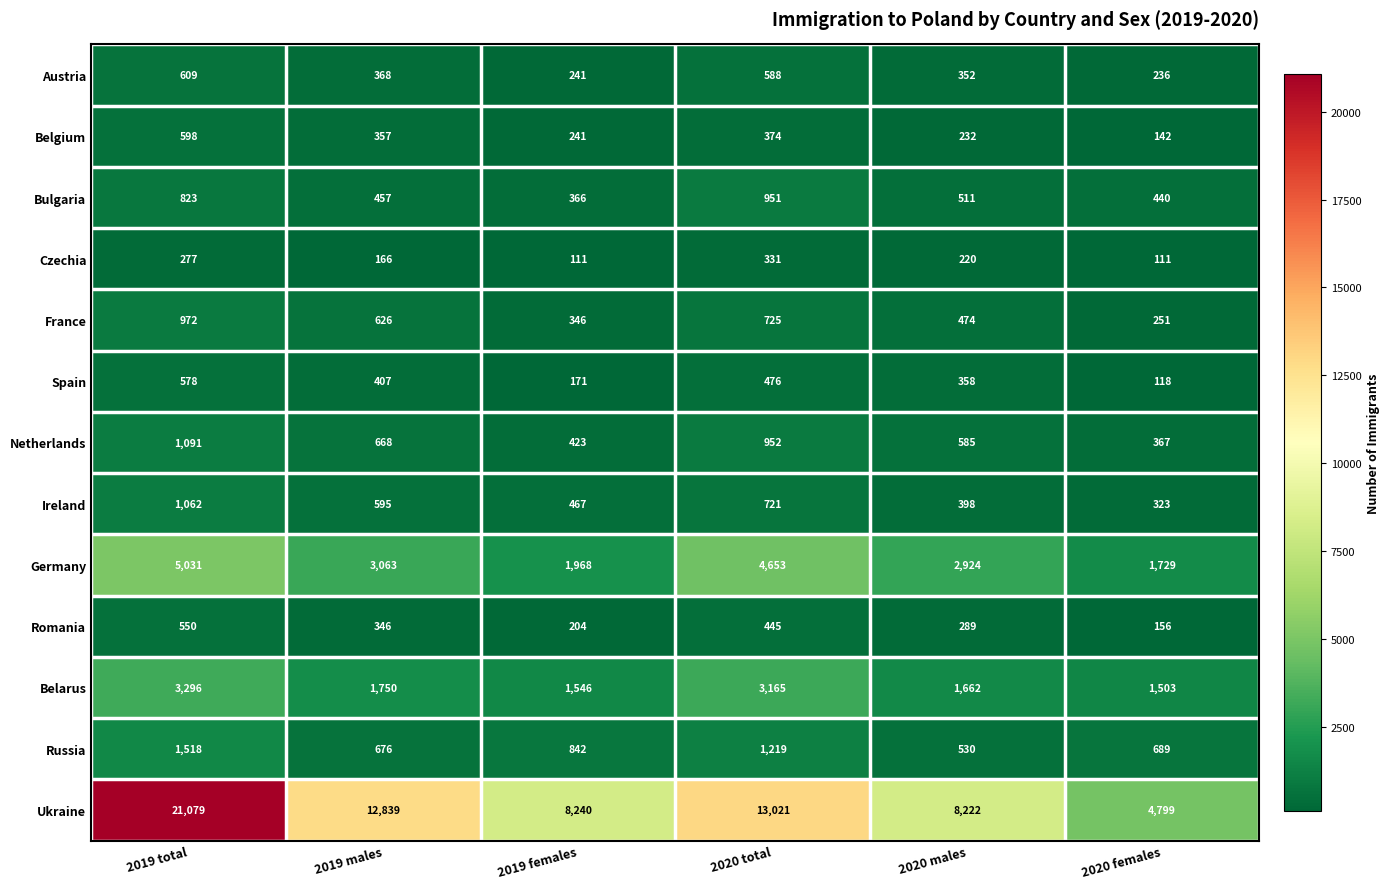

Which series has the largest range (max minus min)?

Ukraine